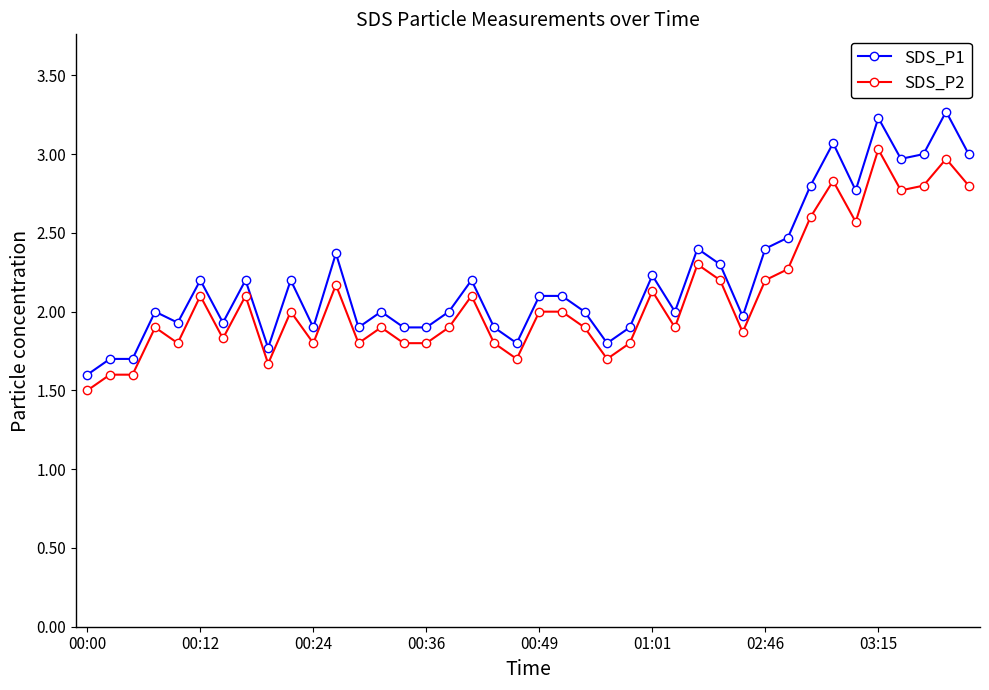

What is the value of the SDS_P1 point at the 23rd from the left?

2.0